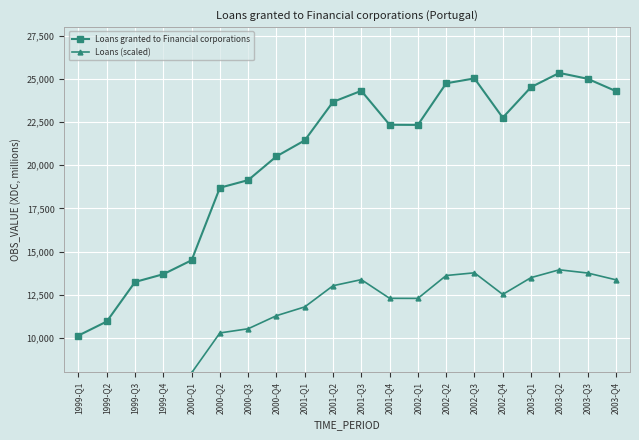

Reading right to left, what are all the values shown in this chart?

Loans granted to Financial corporations: 2003-Q4=24294.8	2003-Q3=25009.2	2003-Q2=25347.4	2003-Q1=24524.3	2002-Q4=22754.4	2002-Q3=25030.6	2002-Q2=24746.1	2002-Q1=22335.7	2001-Q4=22344.1	2001-Q3=24311.5	2001-Q2=23670.2	2001-Q1=21439.5	2000-Q4=20514.2	2000-Q3=19137.6	2000-Q2=18696.4	2000-Q1=14495.1	1999-Q4=13686.5	1999-Q3=13236.2	1999-Q2=10946.1	1999-Q1=10134.0
Loans (scaled): 2003-Q4=13362.2	2003-Q3=13755.1	2003-Q2=13941.1	2003-Q1=13488.4	2002-Q4=12514.9	2002-Q3=13766.8	2002-Q2=13610.3	2002-Q1=12284.6	2001-Q4=12289.3	2001-Q3=13371.3	2001-Q2=13018.6	2001-Q1=11791.7	2000-Q4=11282.8	2000-Q3=10525.7	2000-Q2=10283.0	2000-Q1=7972.3	1999-Q4=7527.6	1999-Q3=7279.9	1999-Q2=6020.4	1999-Q1=5573.7